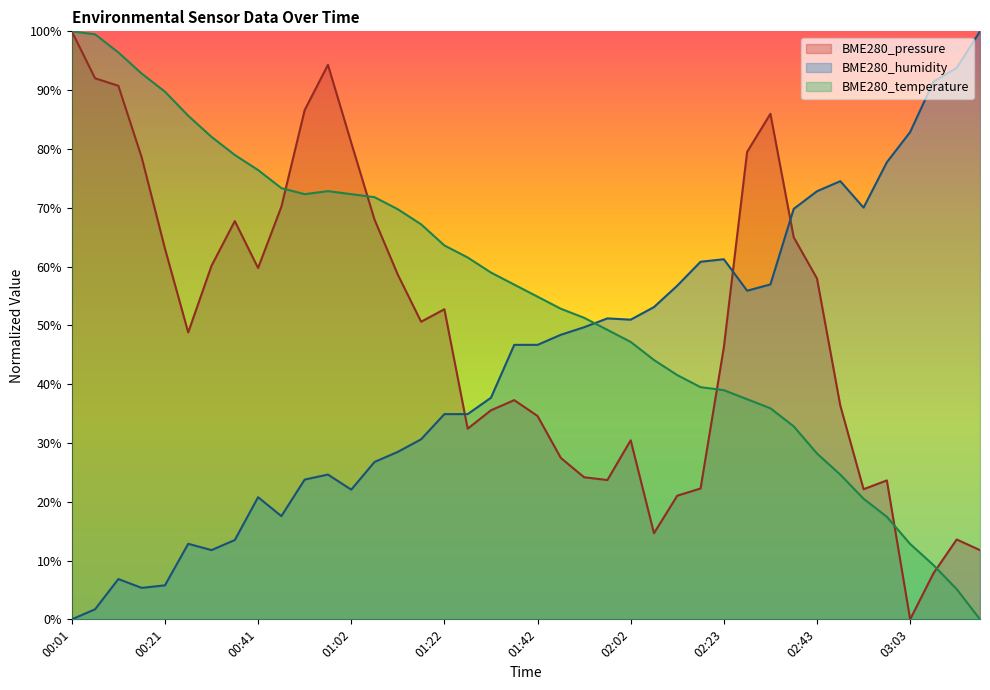

Which series changed the most between 00:57 and 02:53?

BME280_pressure